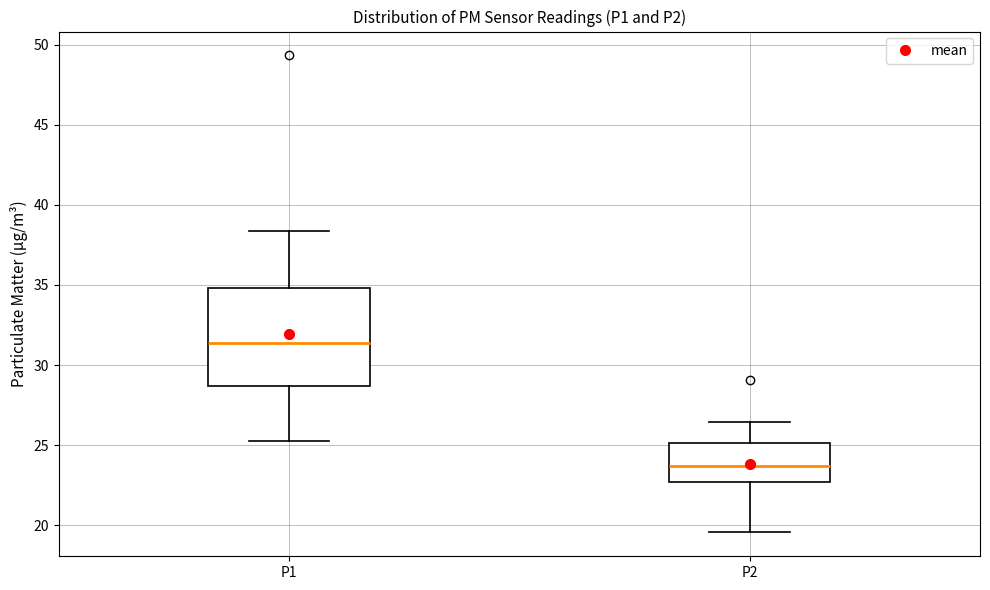

Reading left to right, read every box against the y-axis: the position of its median line, the range the box covers, and the ends of its whiskers. The values are not printed on the chart, so give them approximately, as read against the axis.

P1: median 31.5, box 28.5 to 35.0, whiskers 25.5 to 38.5
P2: median 23.5, box 22.5 to 25.0, whiskers 19.5 to 26.5